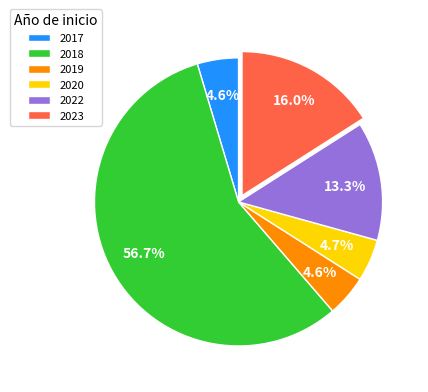

Combined, do 2017 and 2023 account for over 50%?

No